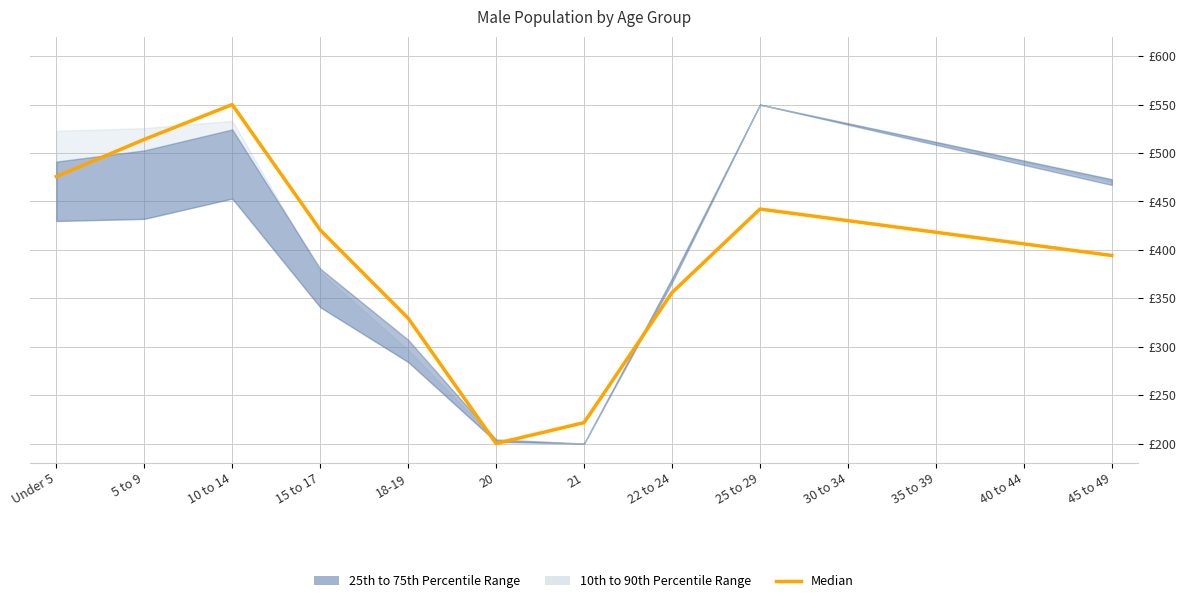

Which label corresponds to the largest value in the chart?

10 to 14